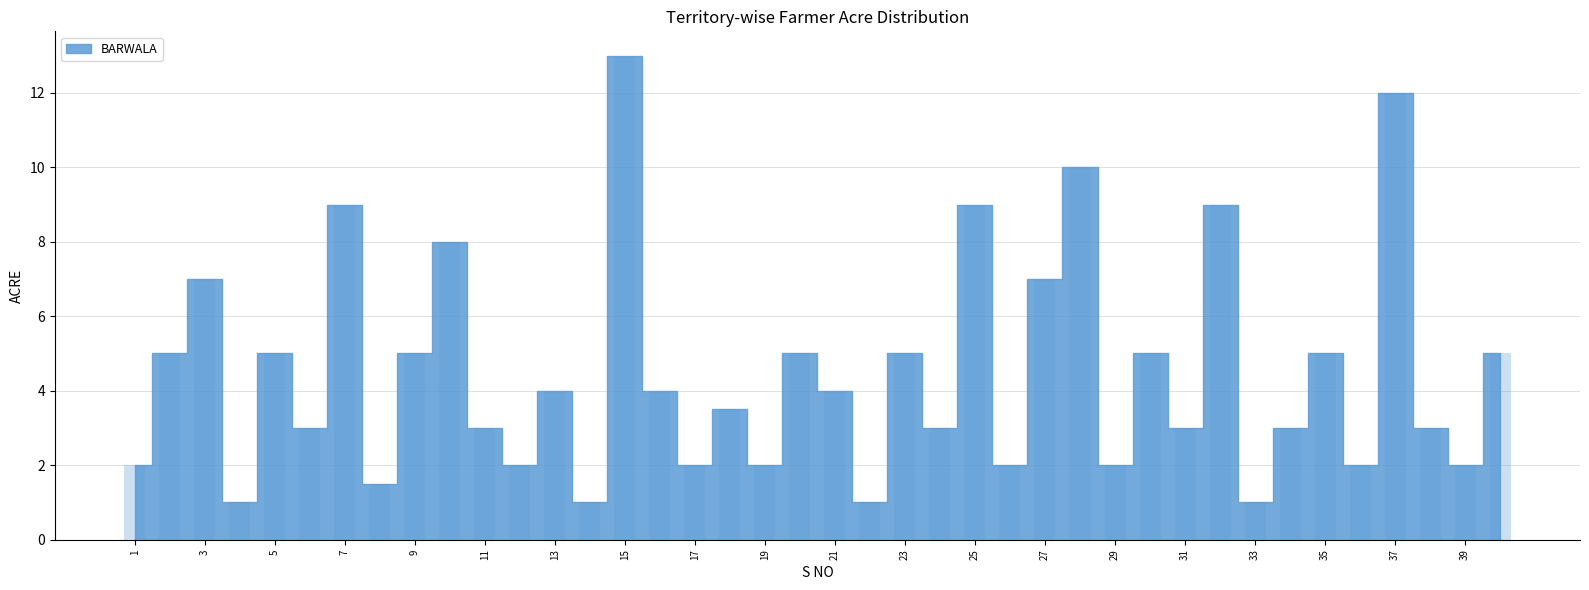

What is the value of the 25th bar from the left?

9.0